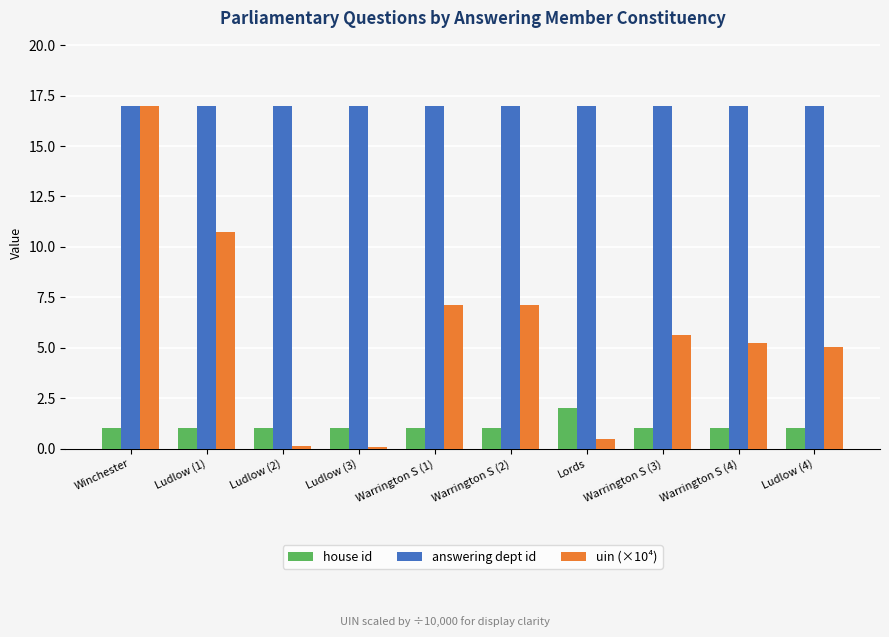

The uin (×10⁴) series shows 1.8 at Warrington S (2). True or false?

False